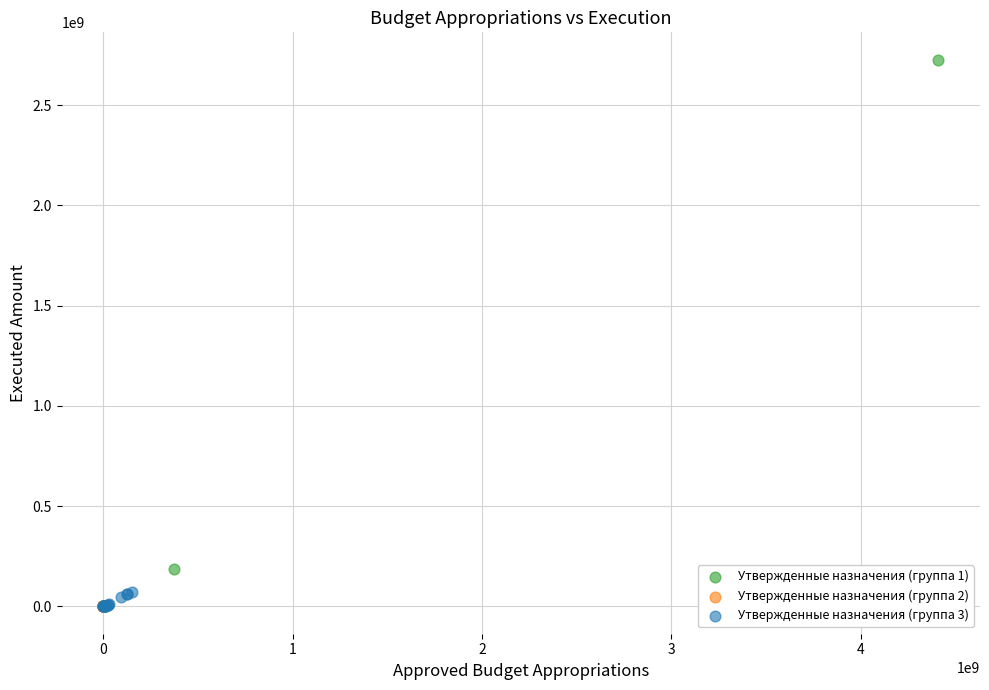

Which series contains the highest Y value?

Утвержденные назначения (группа 1)